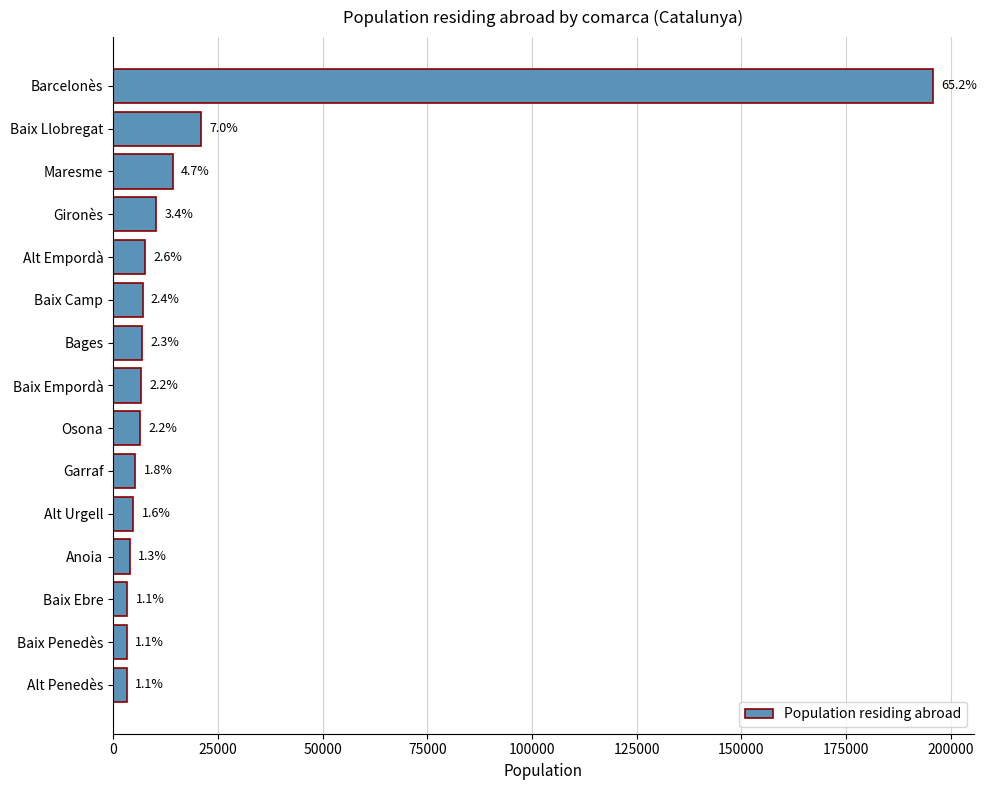

Are the bars horizontal?

Yes